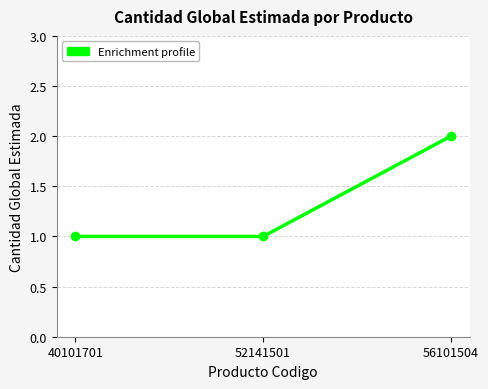

Is it true that the value at 56101504 is 2?

True